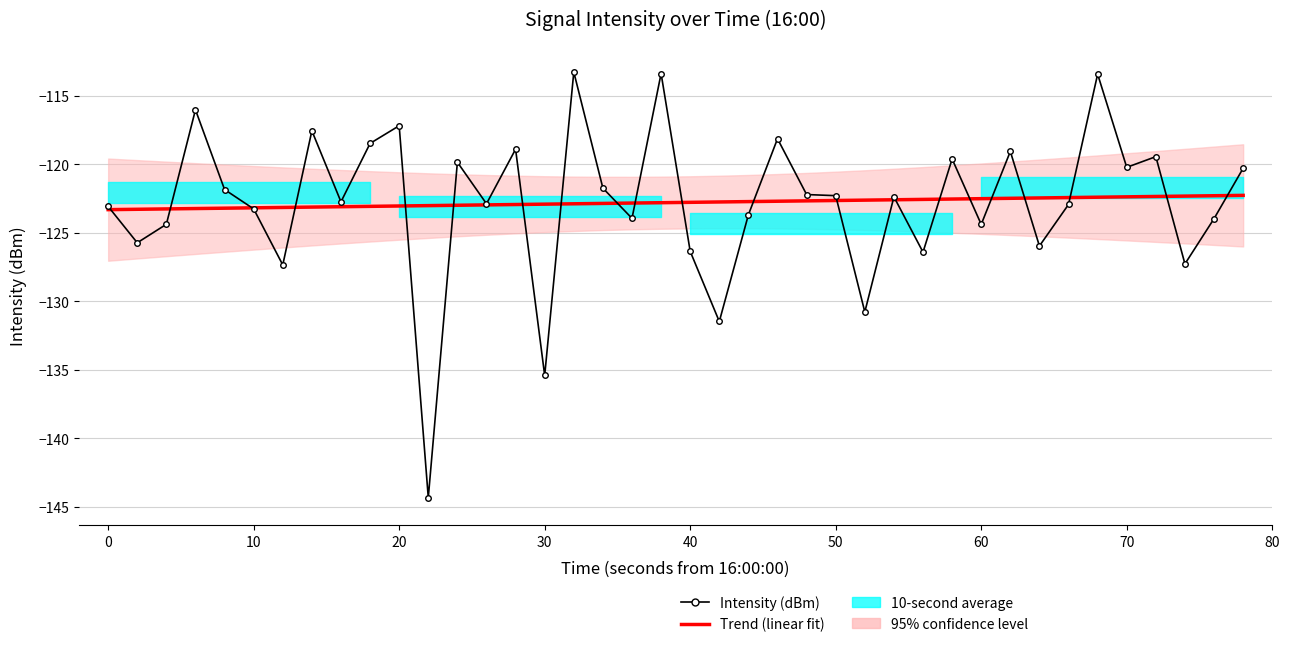

What is the maximum value for Trend (linear fit)?

-122.3